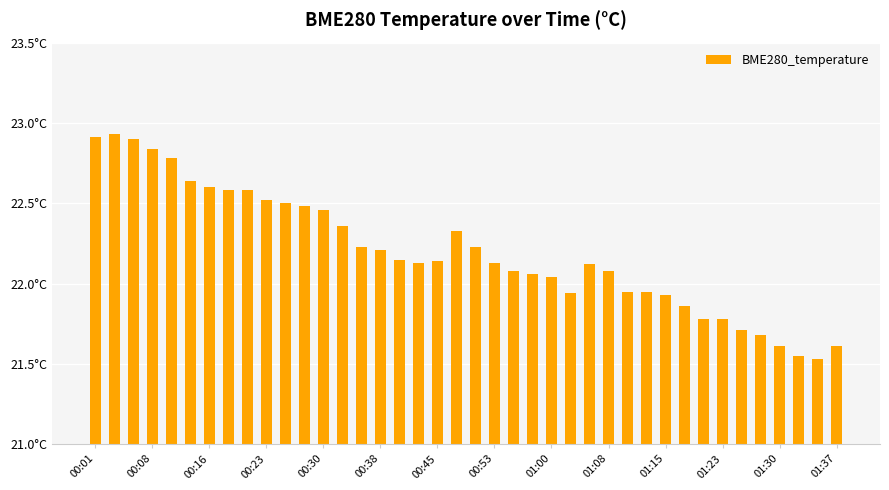

Does the chart contain any negative values?

No